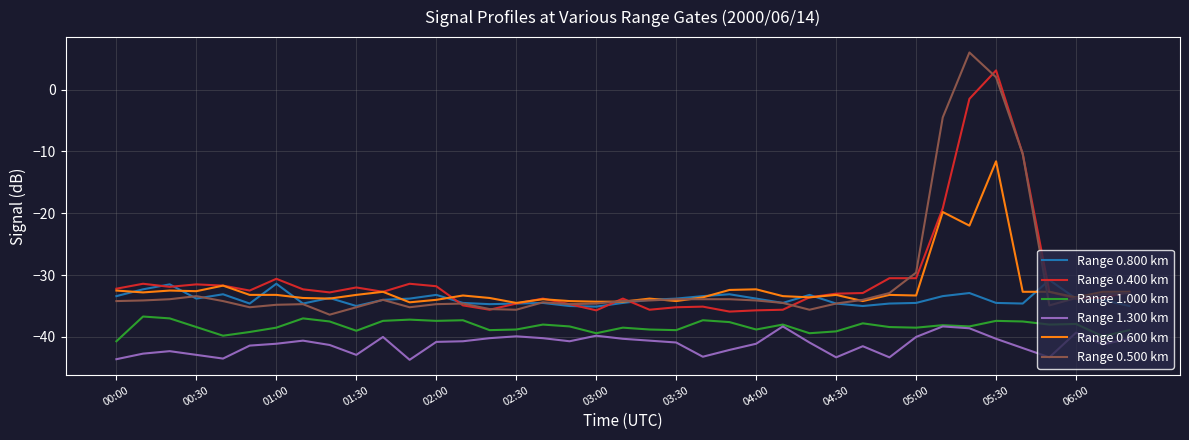

True or false: Range 0.800 km and Range 0.500 km intersect in this chart.

True